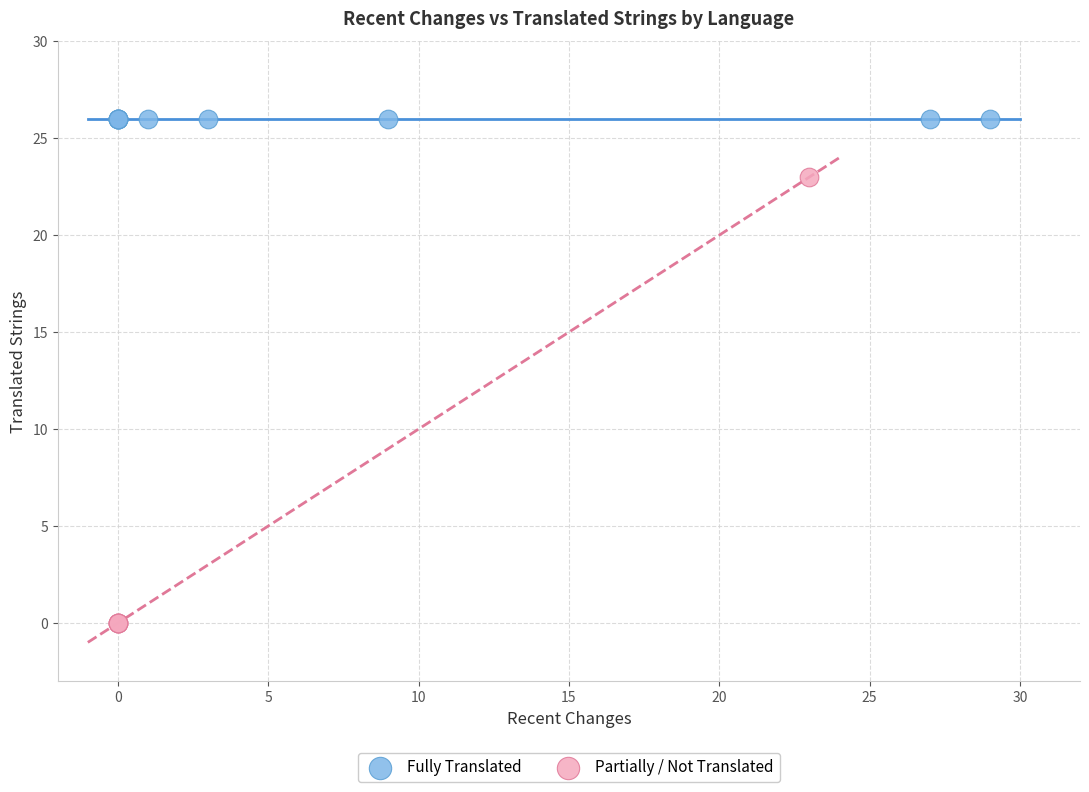

What are all the series names shown in the legend?

Fully Translated, Partially / Not Translated